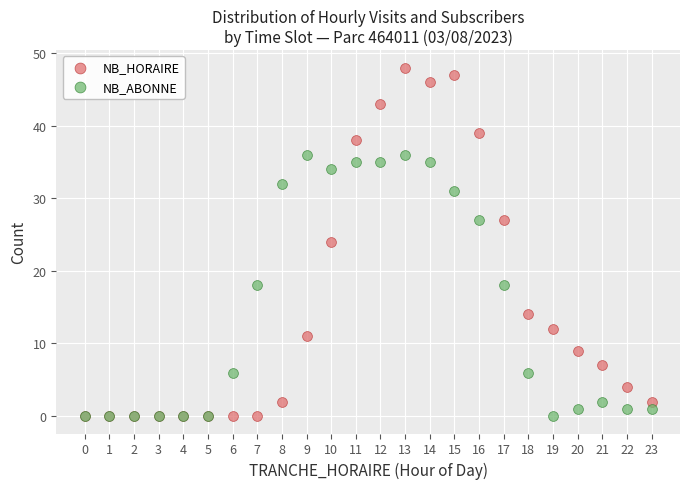

Which series has the widest spread of Y values?

NB_HORAIRE